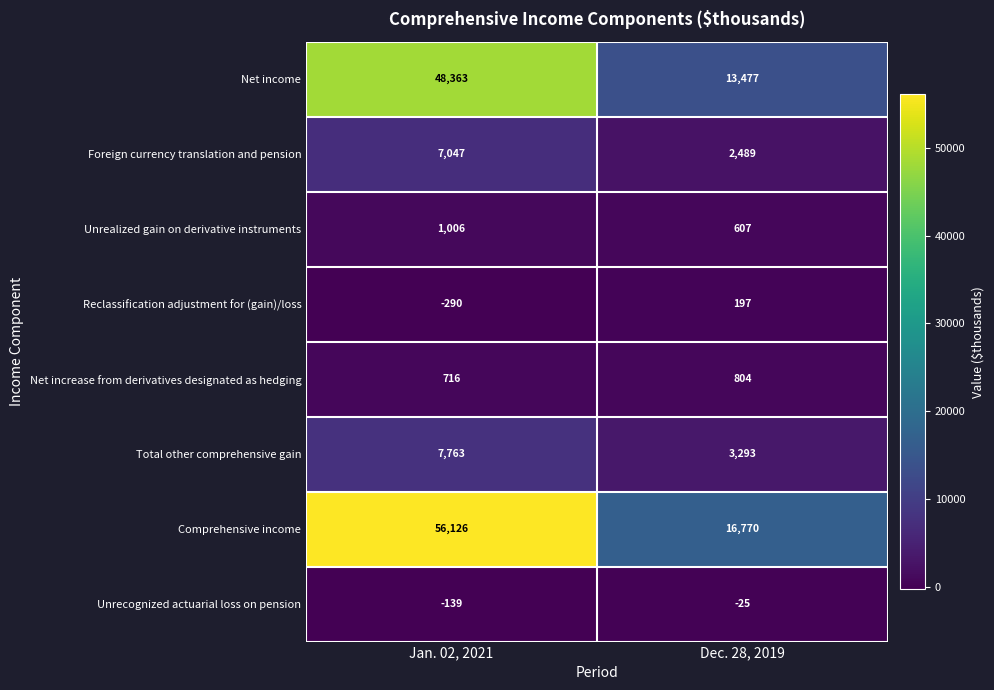

At how many categories does at least one series exceed 41167?

1